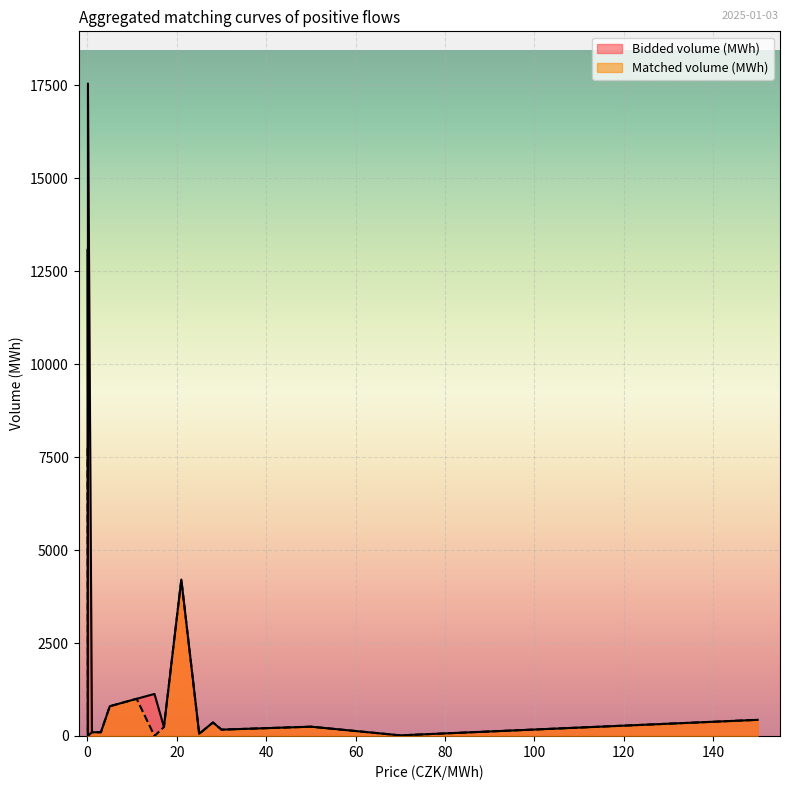

Which series has the largest range (max minus min)?

Bidded volume (MWh)